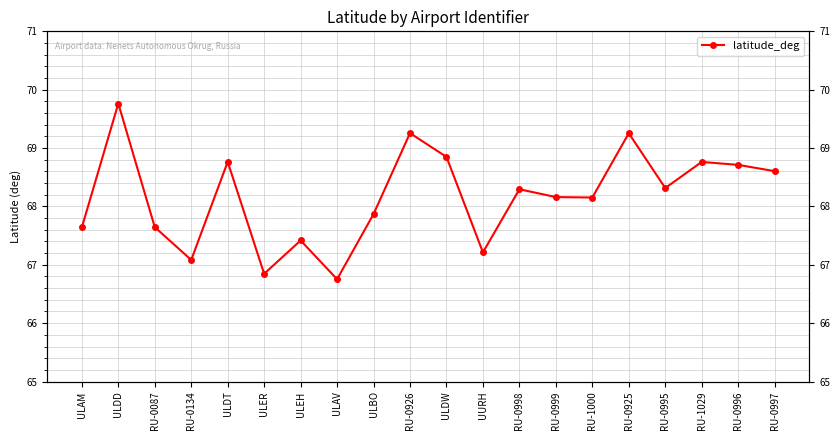

What is the value of the 15th point from the left?

68.2